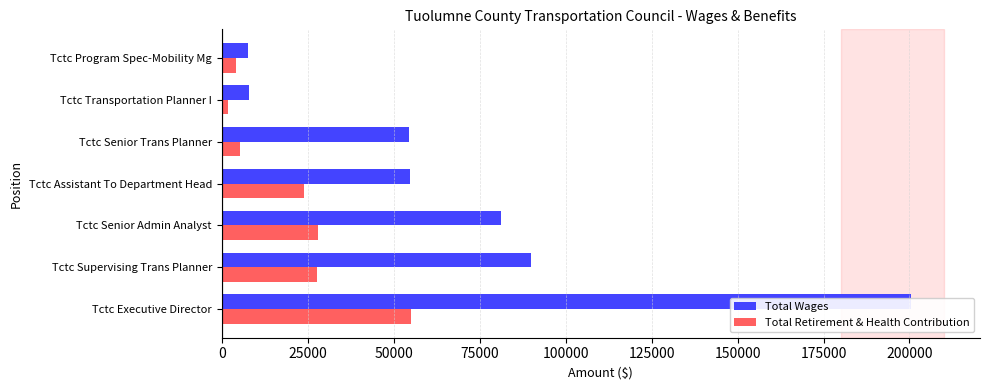

What is the highest value of the Total Wages series?

200510